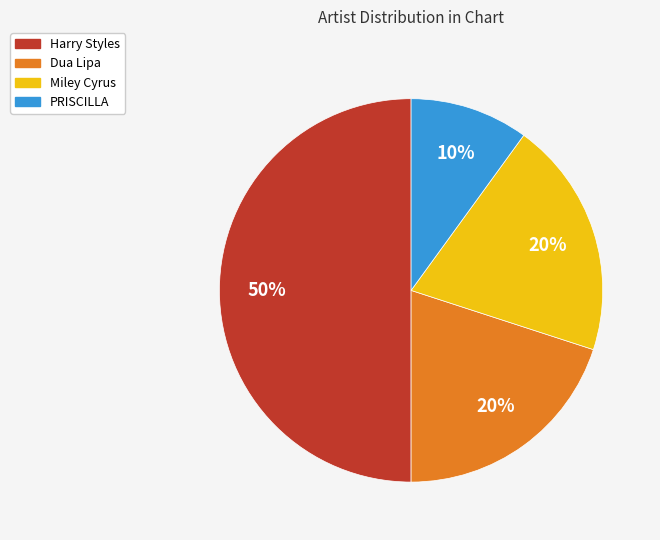

The PRISCILLA slice represents 10% of the pie. True or false?

True